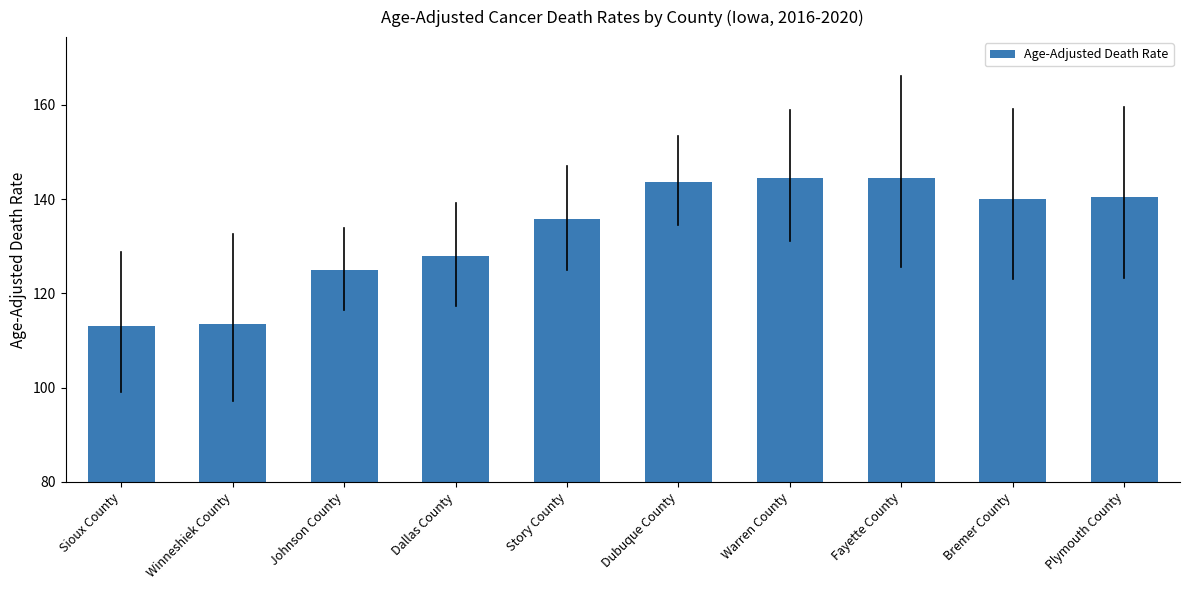

Reading right to left, extract all data points from this chart.

Plymouth County=140.5	Bremer County=140.1	Fayette County=144.6	Warren County=144.6	Dubuque County=143.7	Story County=135.7	Dallas County=128.0	Johnson County=124.9	Winneshiek County=113.6	Sioux County=113.2